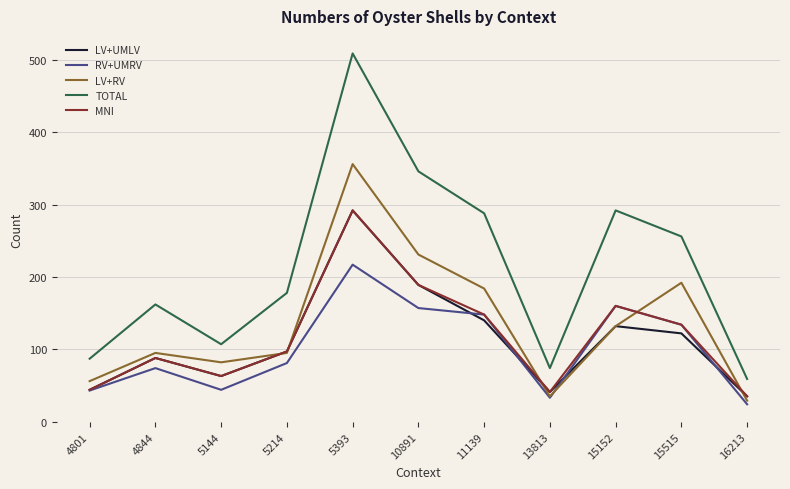

Count the number of categories in the chart.

11